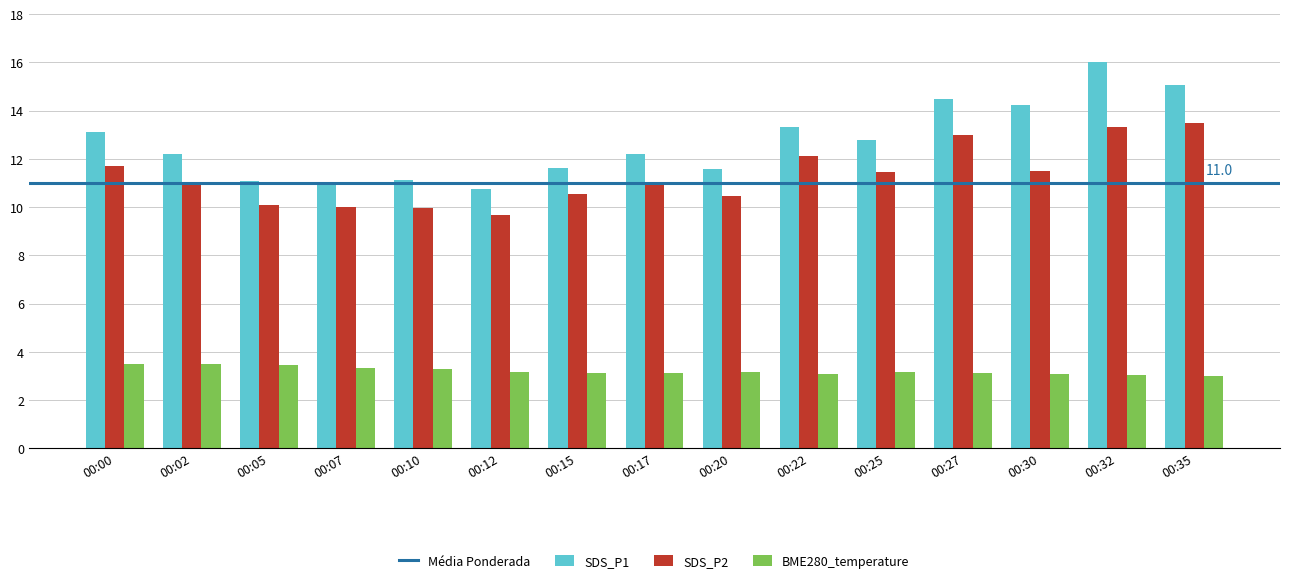

How many groups of bars are there?

15